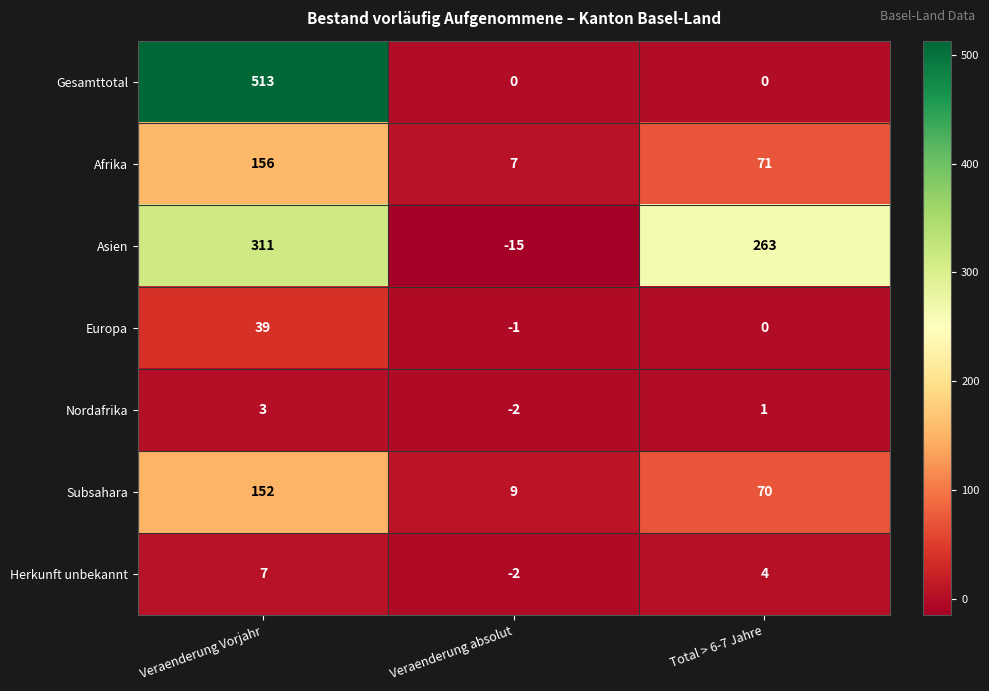

How many values in Gesamttotal are above zero?

1